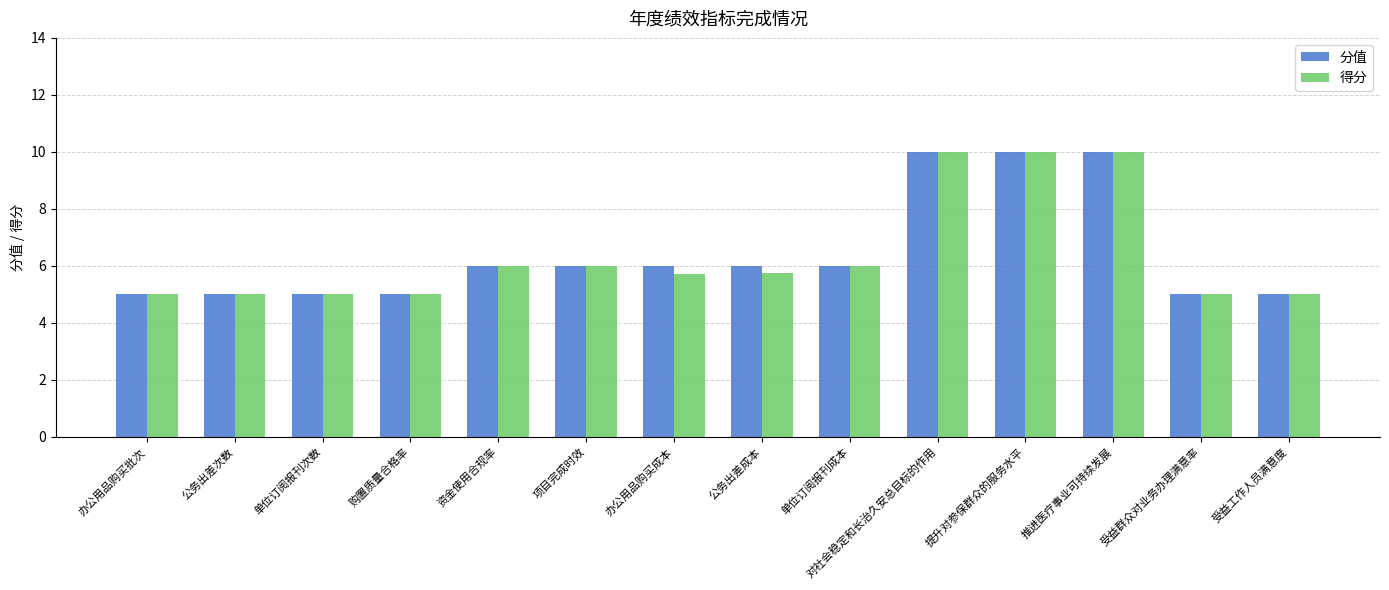

What is the value of the 分值 bar at the 2nd from the left?

5.0